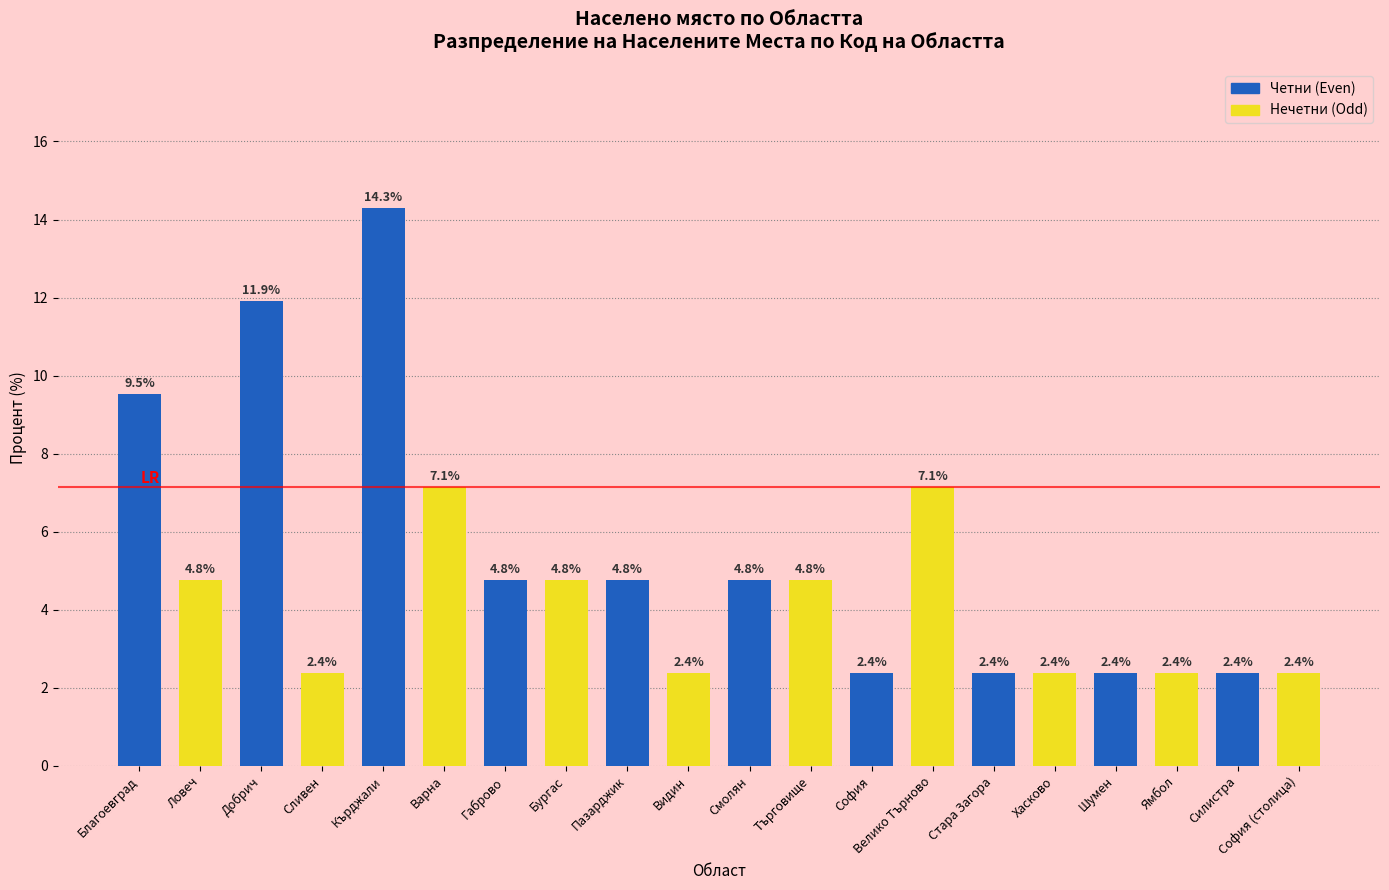

At which category is the sum across all series the highest?

Кърджали